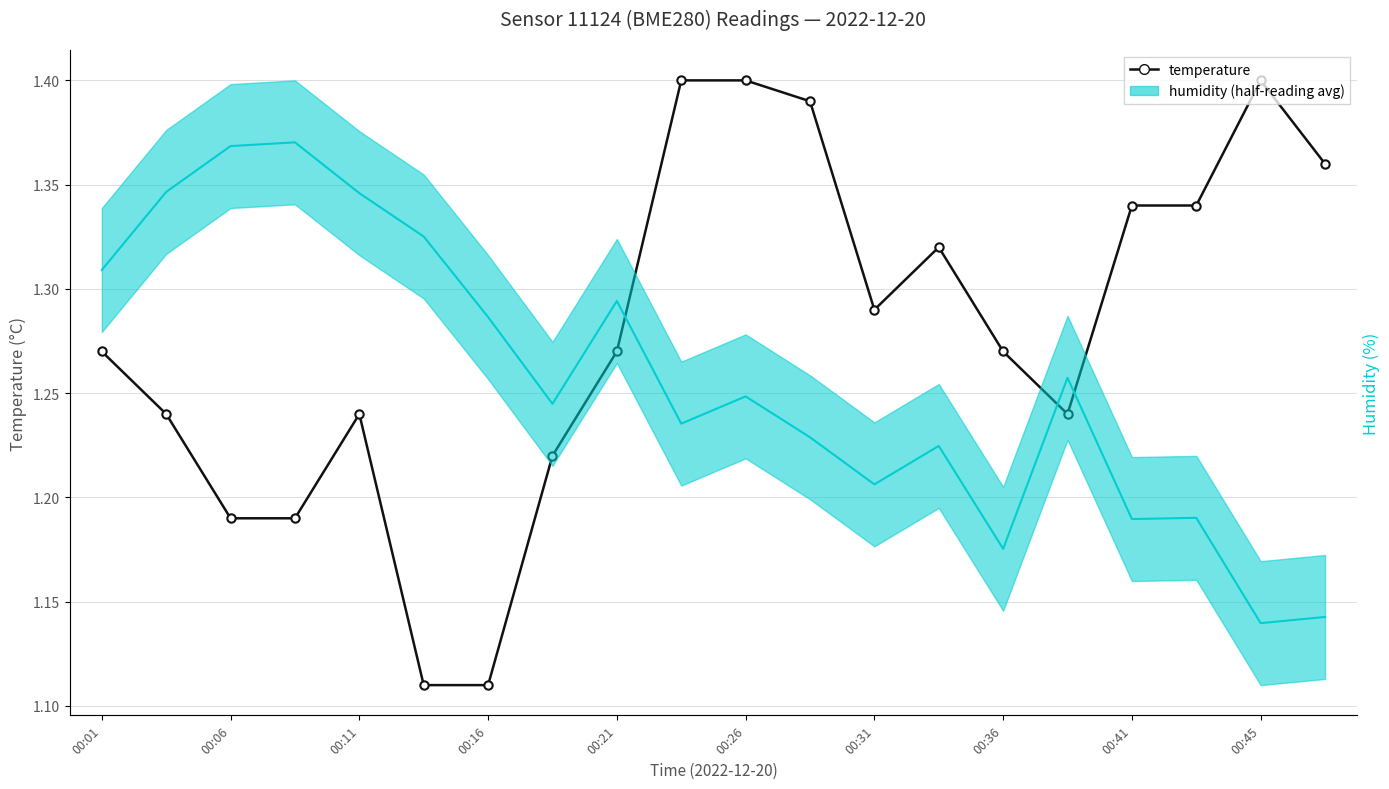

What is the difference between the second highest and second lowest values?

0.3